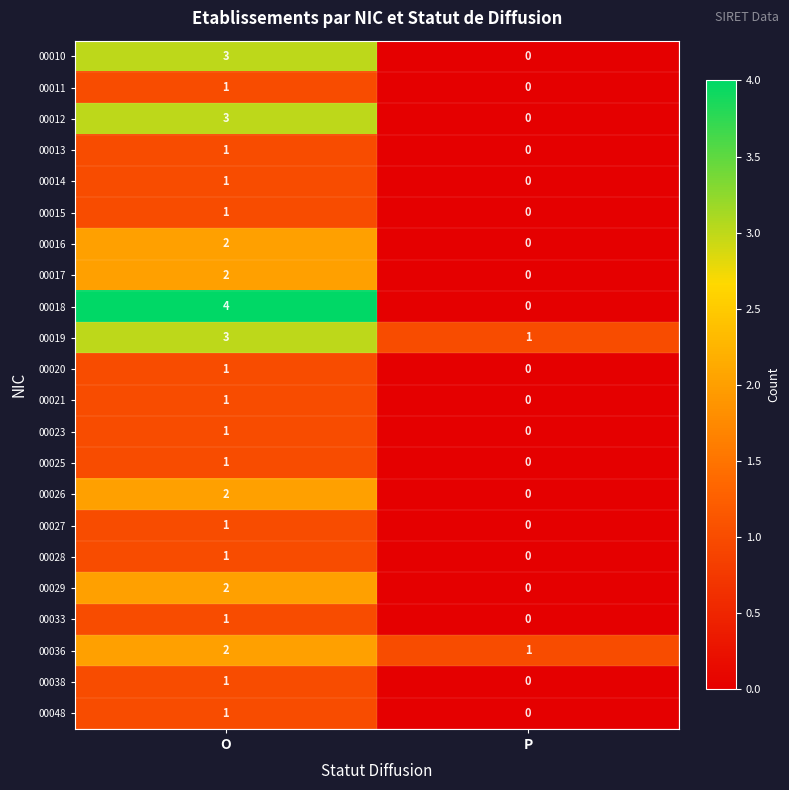

What is the total value across all series at P?

2